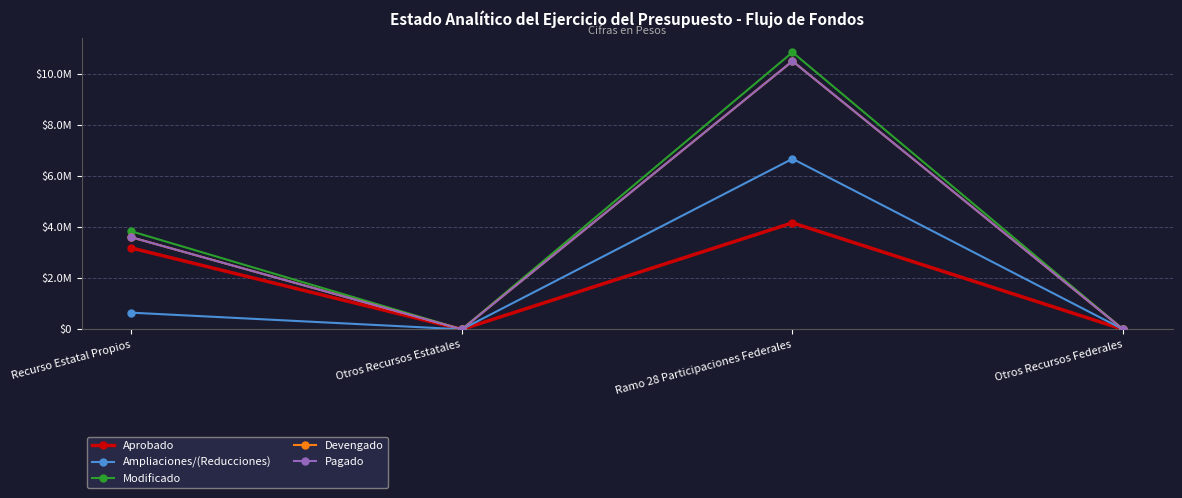

Is this an area chart (filled region under the line)?

No